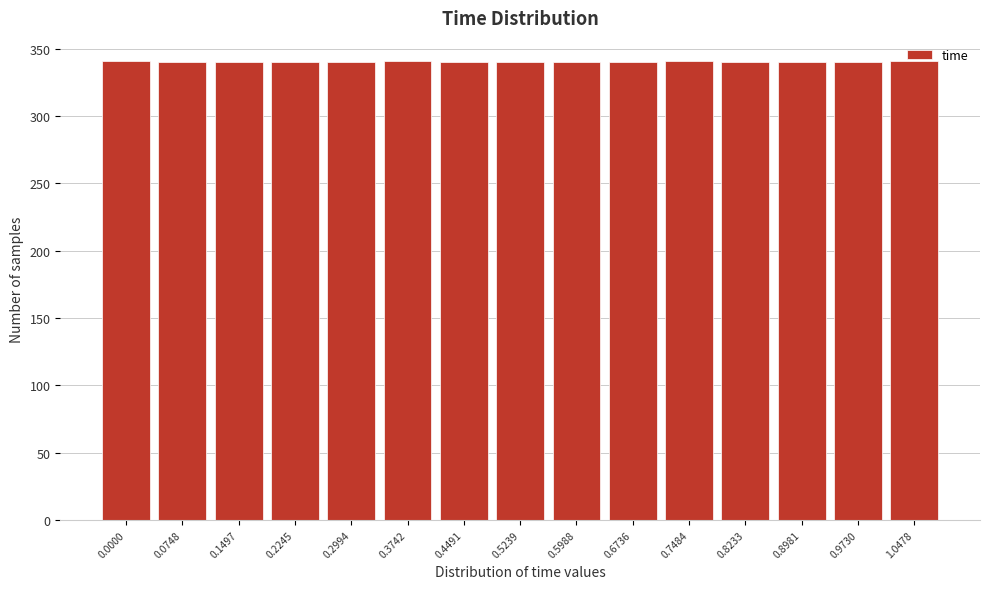

What position from the right is 0.1497?

13